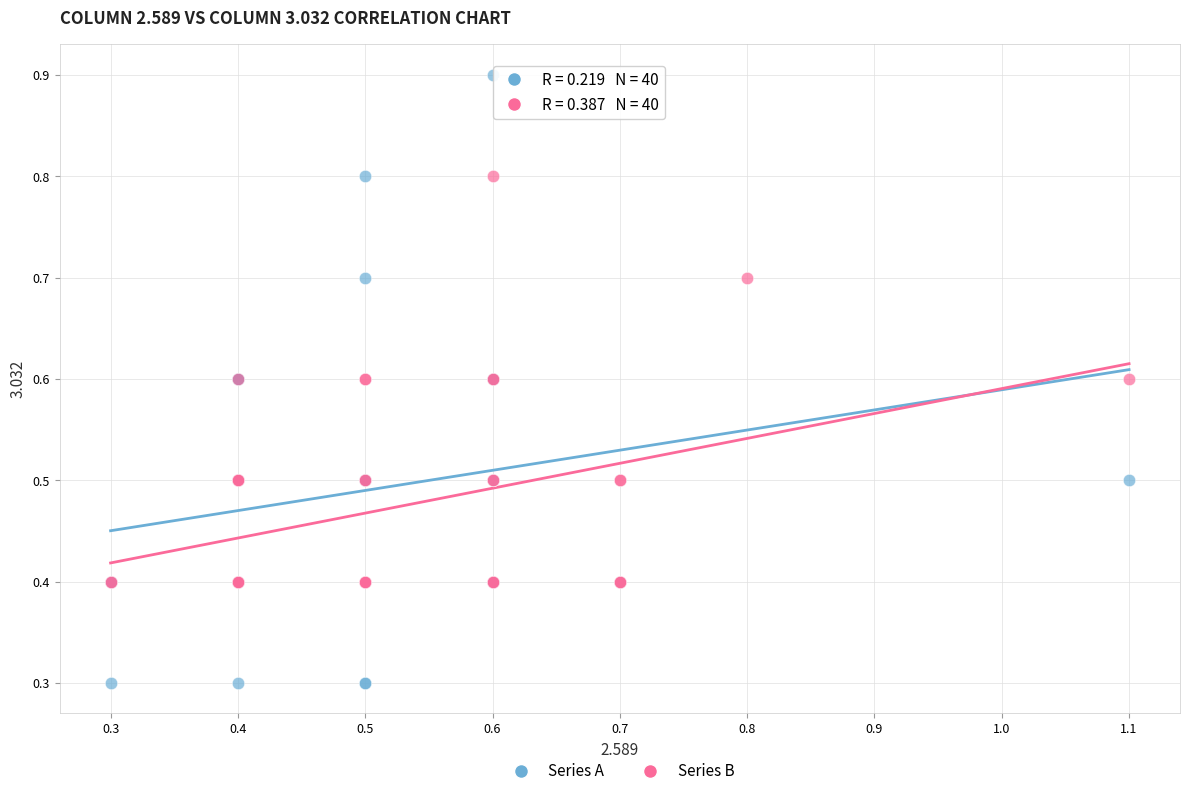

Which series has the largest Y range (max minus min)?

Series A